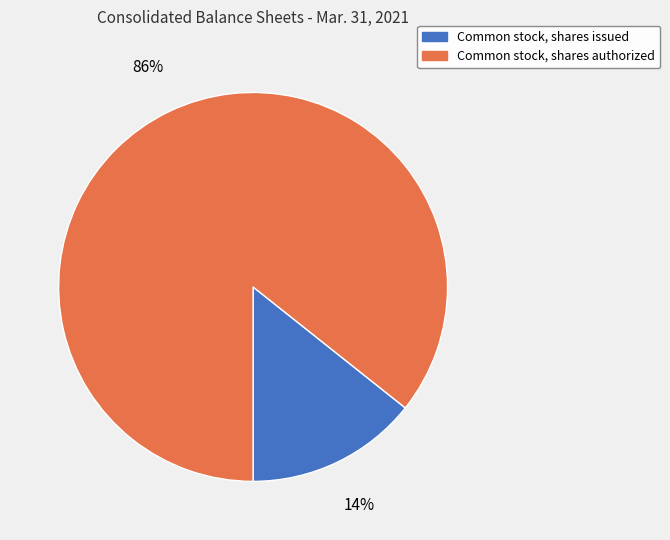

Which has a higher value, Common stock, shares issued or Common stock, shares authorized?

Common stock, shares authorized